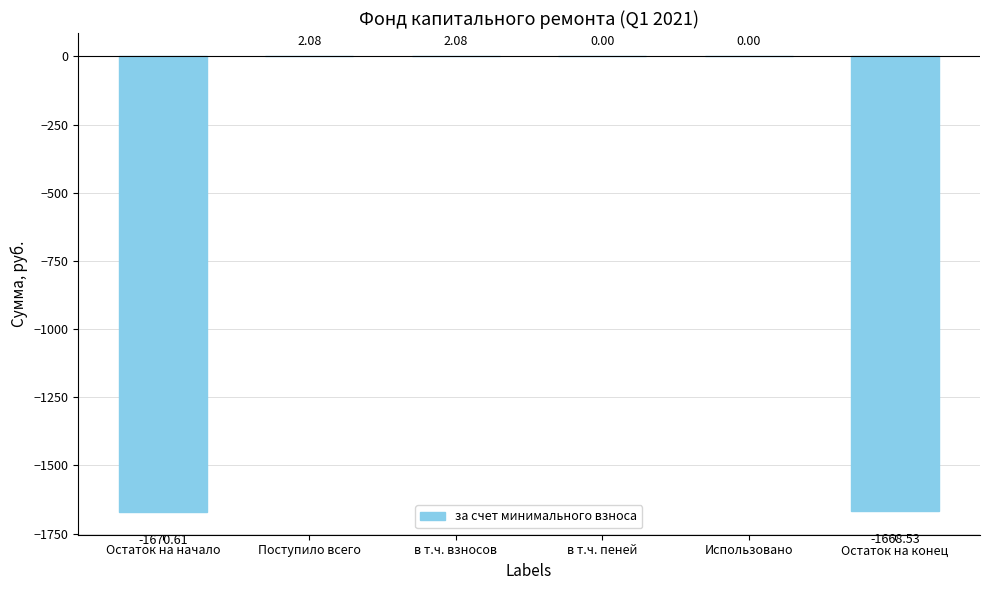

Which has a higher value, Поступило всего or Остаток на начало?

Поступило всего